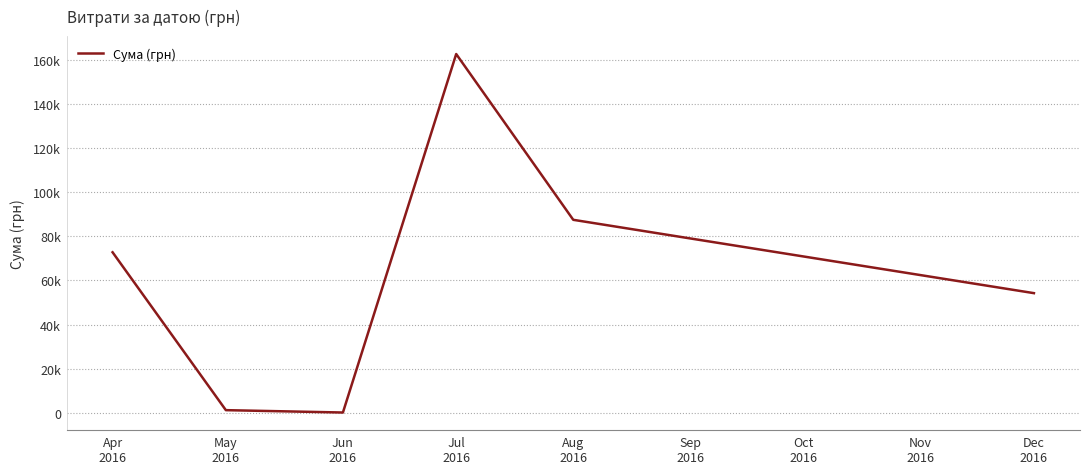

True or false: the data has more than 0 interior local peaks.

True